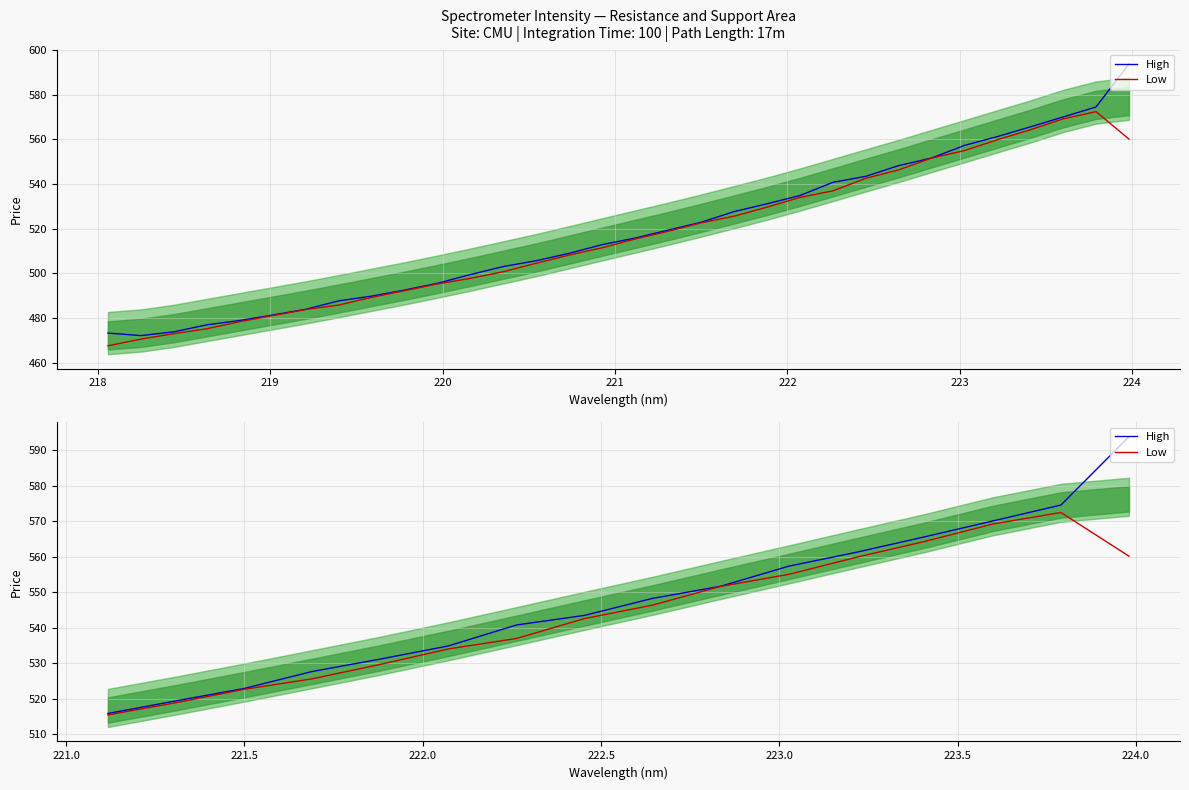

What is the value of the High point at the 3rd from the left?

522.9